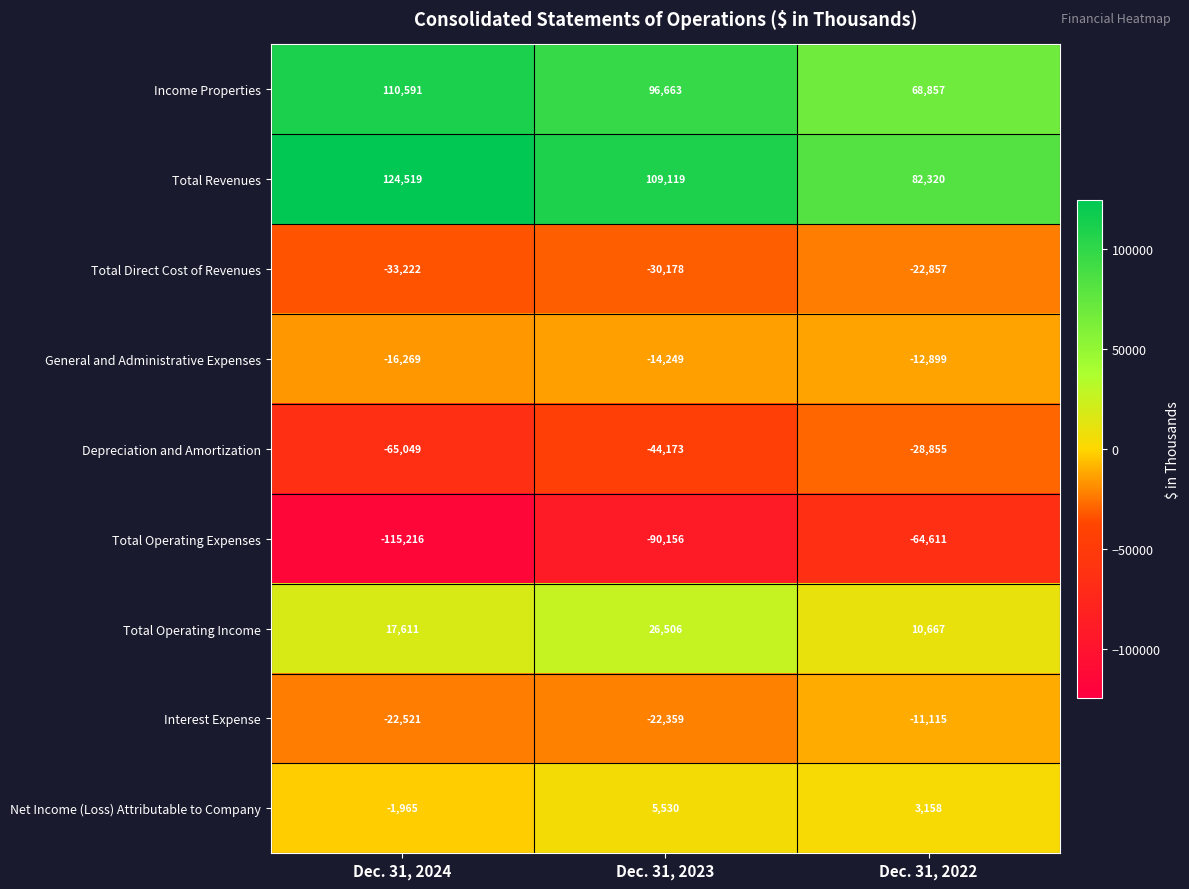

What is the approximate value of Net Income (Loss) Attributable to Company at Dec. 31, 2023?

5530